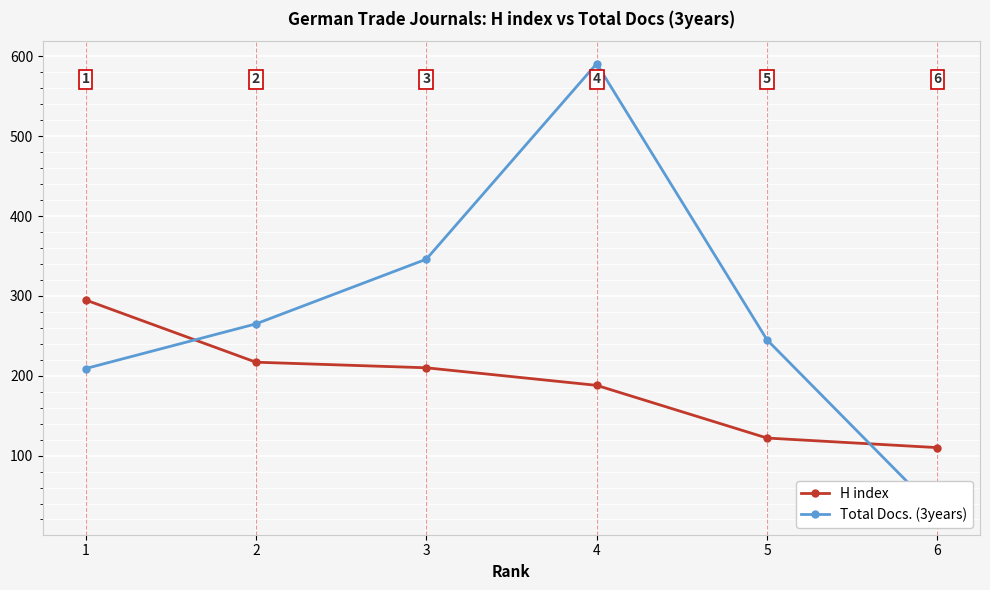

True or false: H index and Total Docs. (3years) intersect in this chart.

True